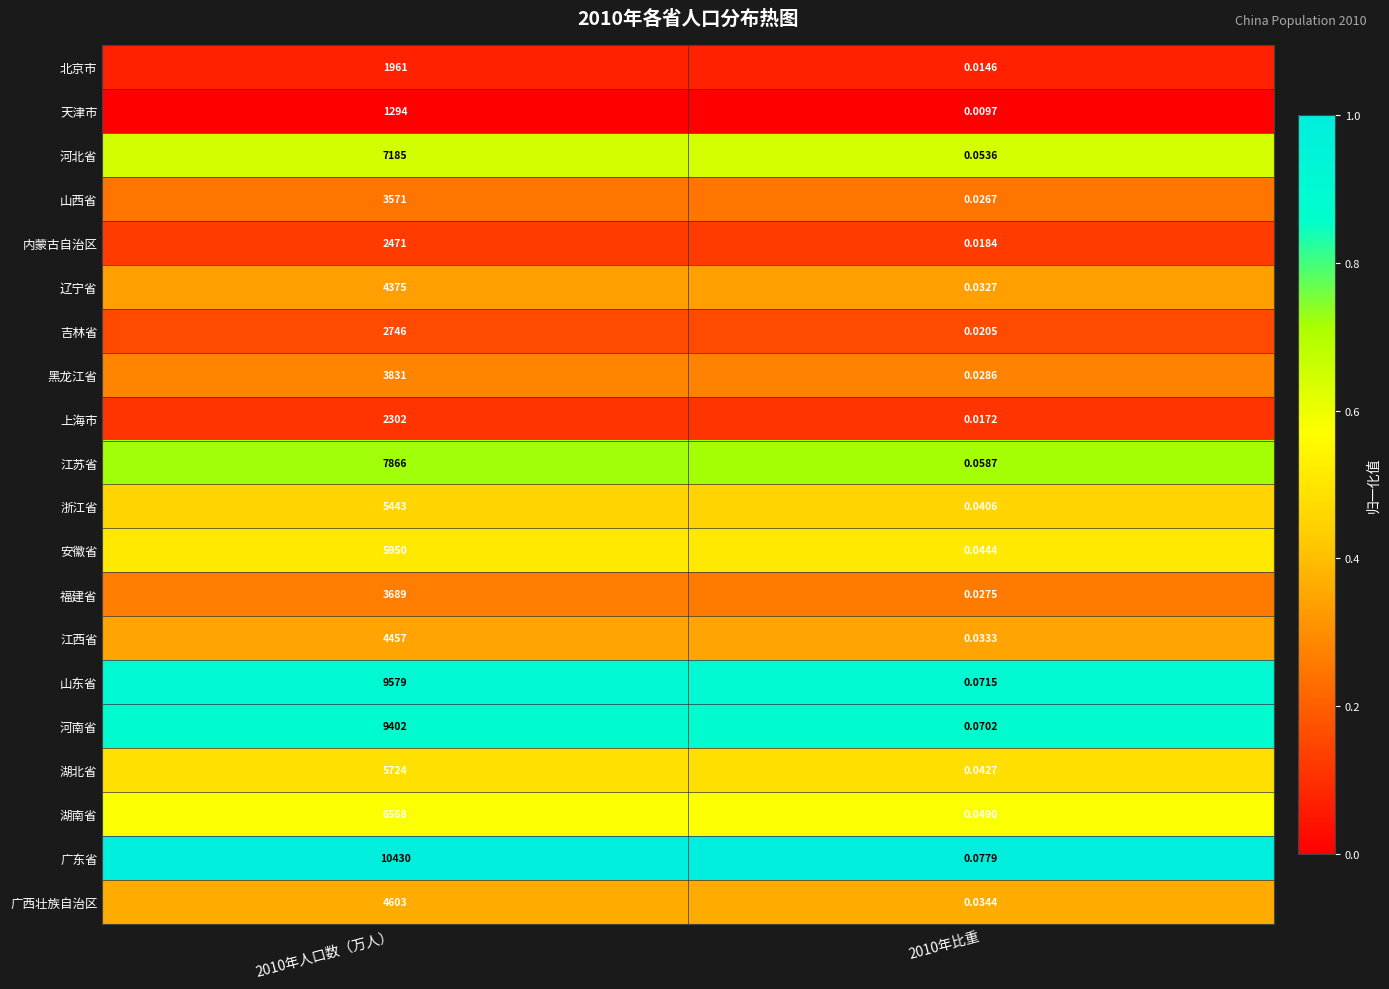

Which series has the largest total across all categories?

广东省